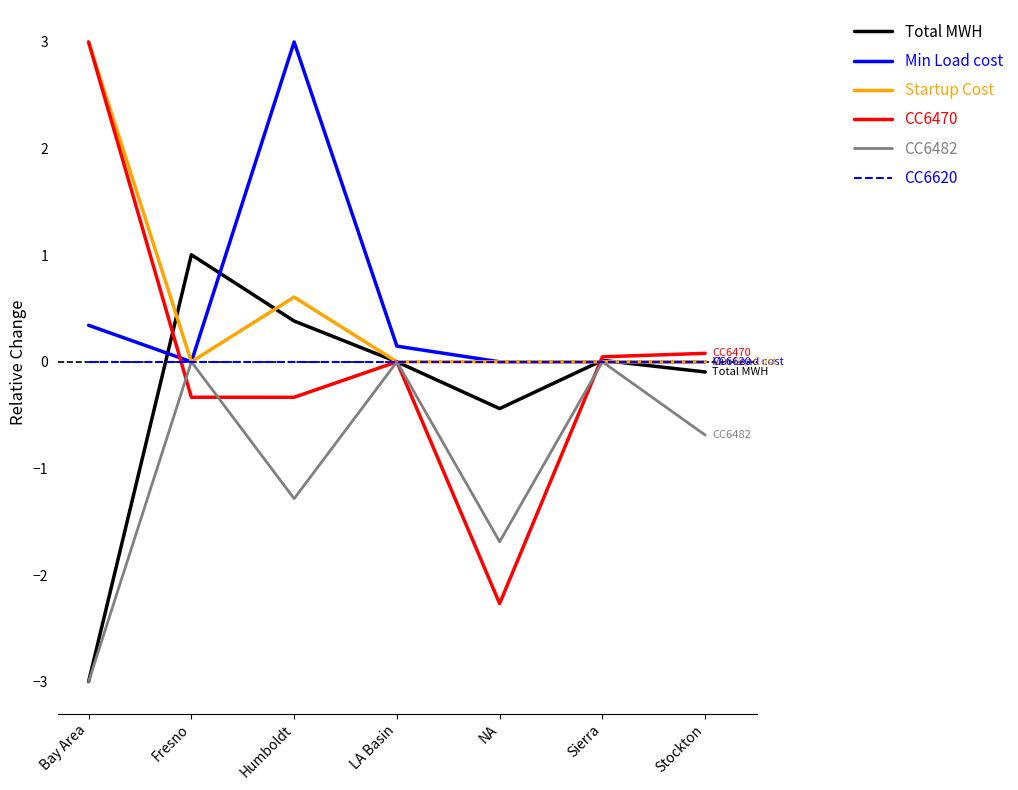

At which category is the sum across all series the highest?

Humboldt